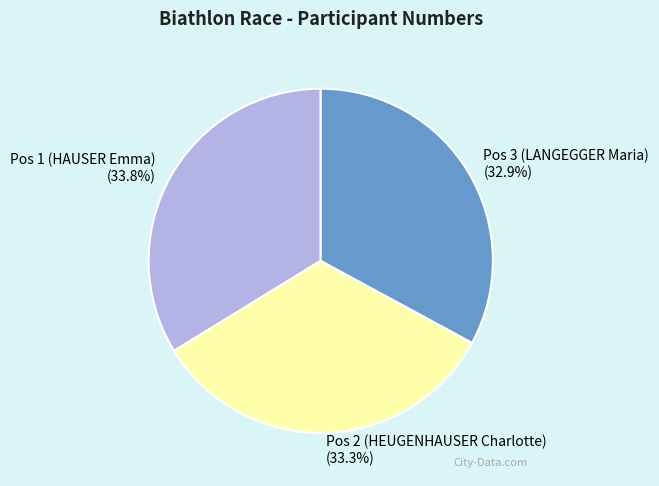

Do Pos 1 (HAUSER Emma) and Pos 2 (HEUGENHAUSER Charlotte) together represent more than half of the pie?

Yes